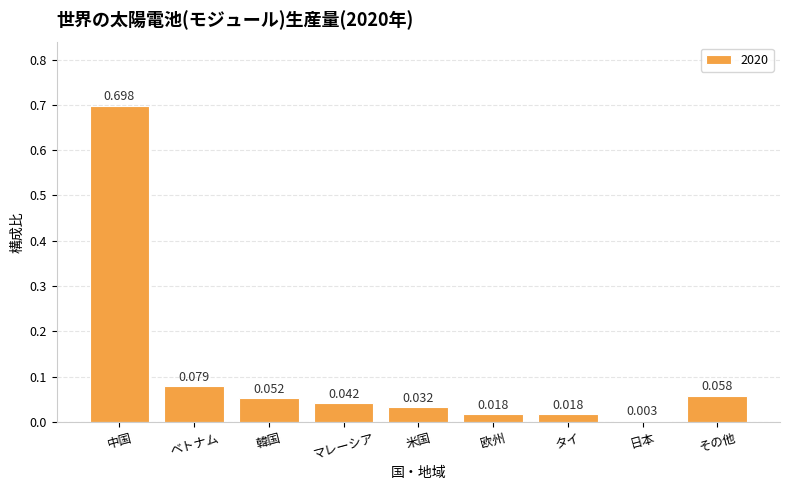

Which category has the highest value across all series?

中国